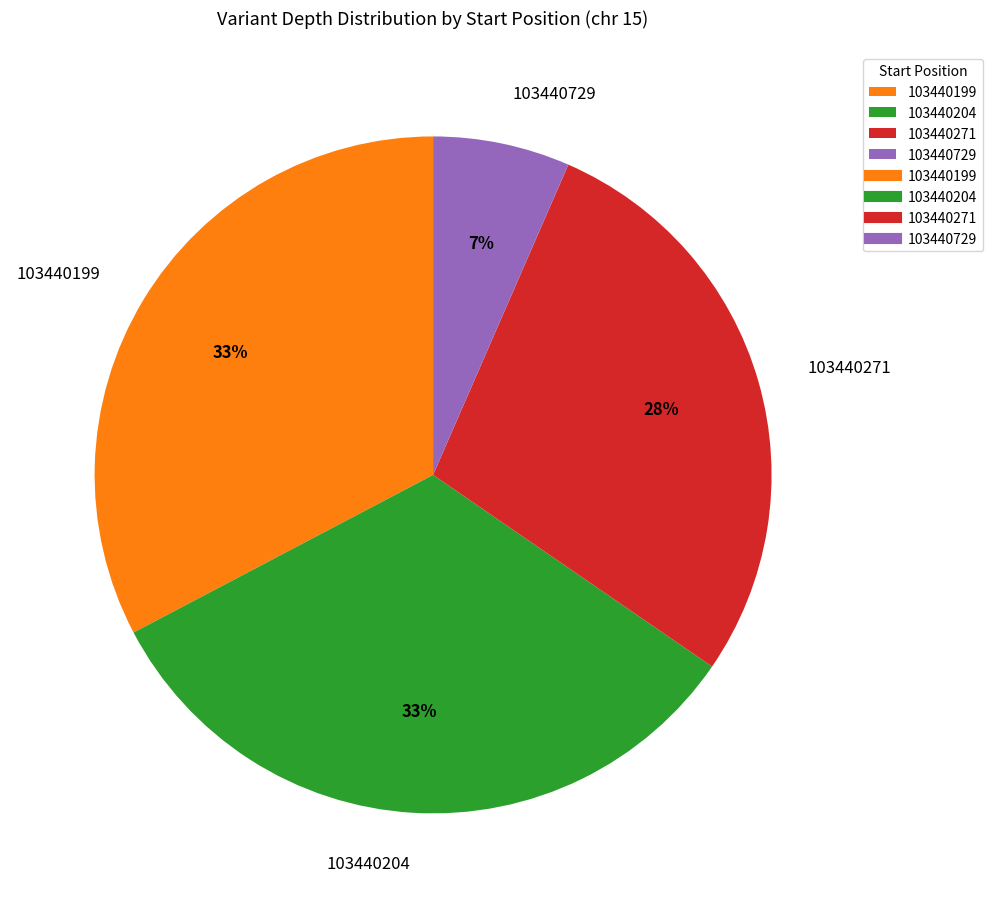

True or false: 103440199 accounts for 33% of the total.

True